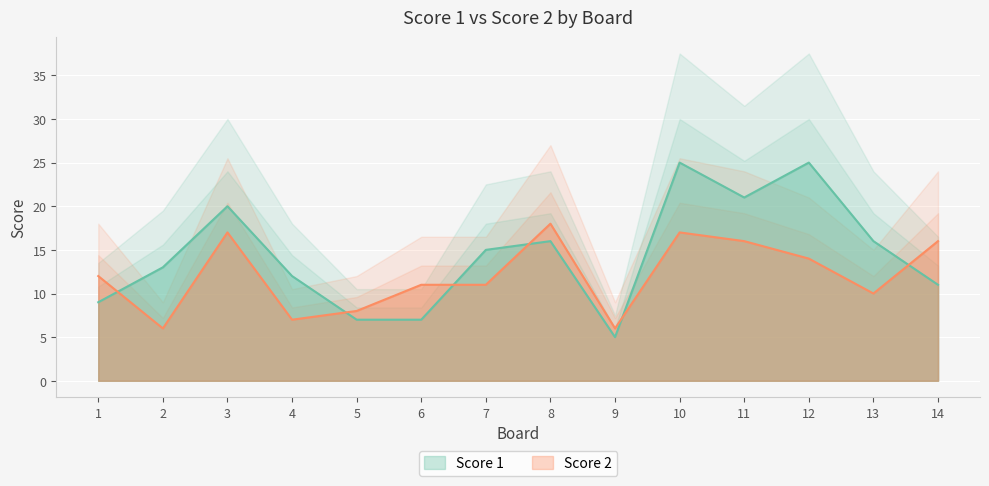

In Score 2, how many points are higher than both neighbors (excluding endpoints)?

3